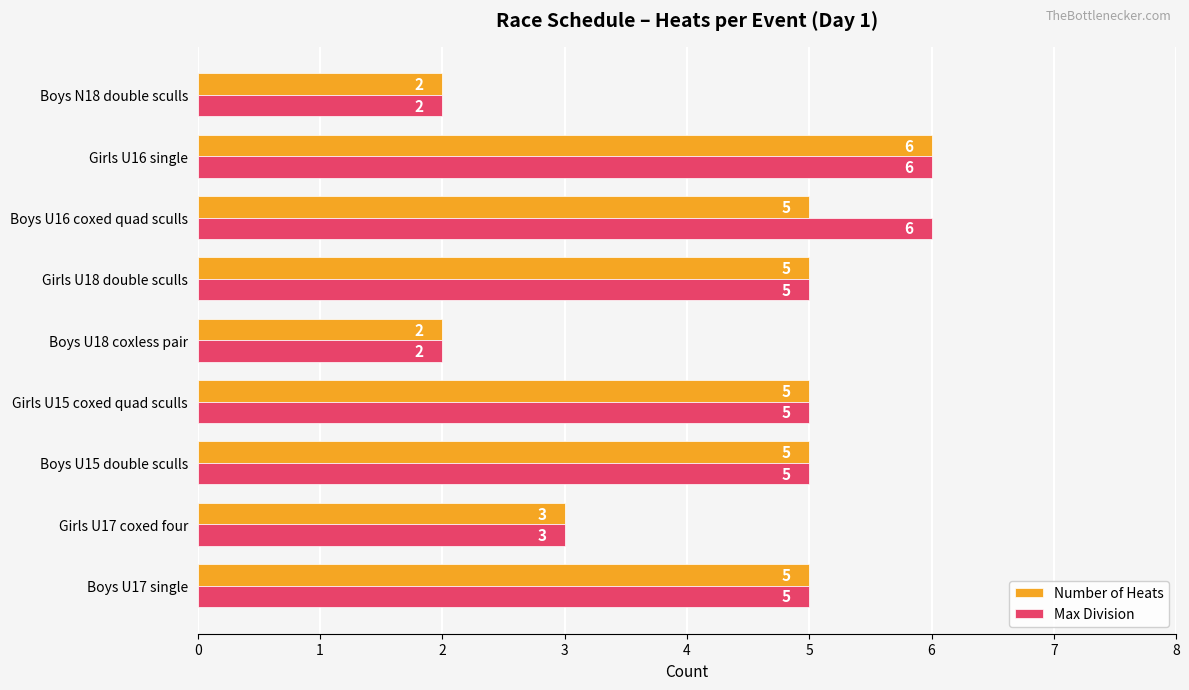

What is the highest value of the Max Division series?

6